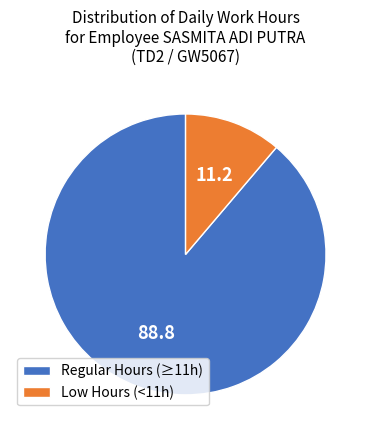

True or false: Regular Hours (≥11h) accounts for 89% of the total.

True